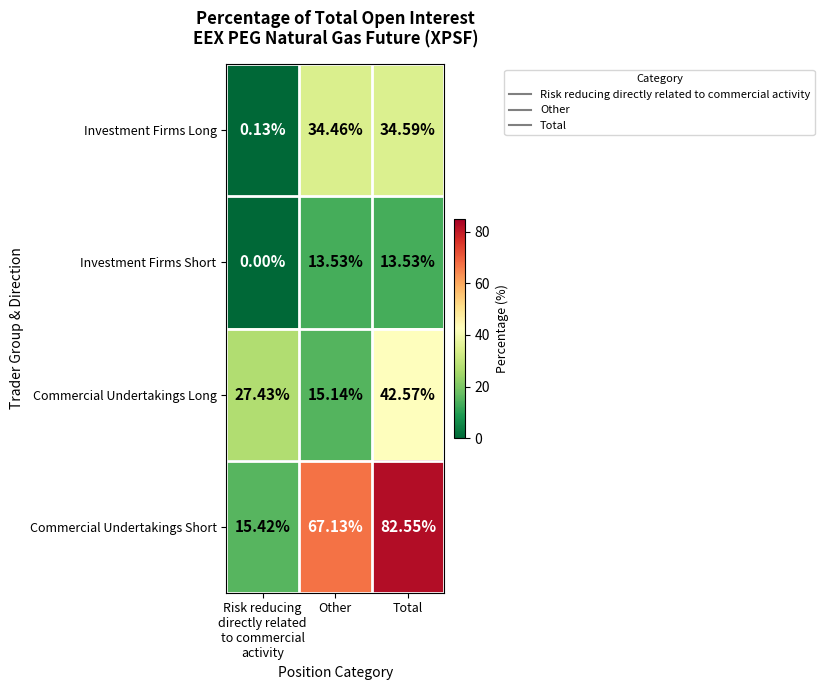

At Other, list the series in order from largest to smallest.

Commercial Undertakings Short, Investment Firms Long, Commercial Undertakings Long, Investment Firms Short